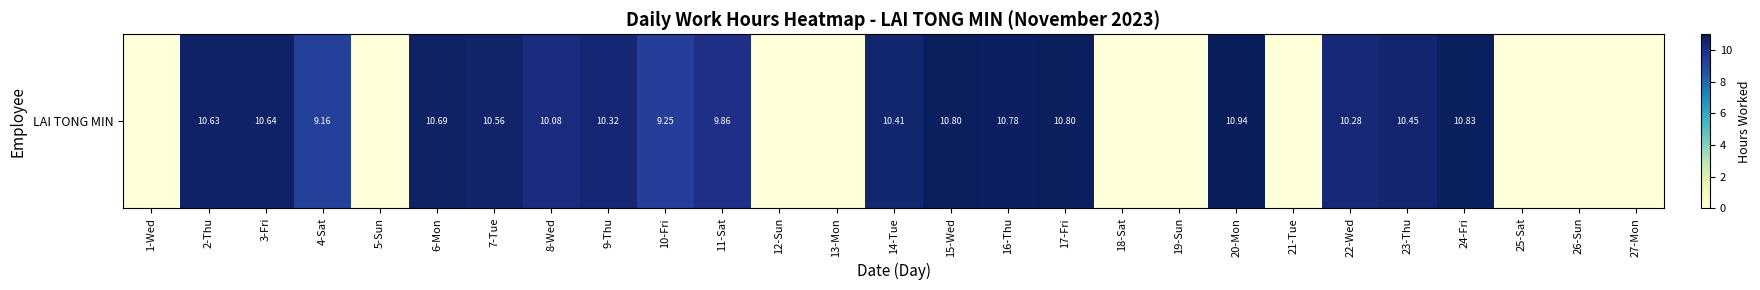

Reading left to right, what are all the values shown in this chart?

1-Wed=0.0	2-Thu=10.6	3-Fri=10.6	4-Sat=9.2	5-Sun=0.0	6-Mon=10.7	7-Tue=10.6	8-Wed=10.1	9-Thu=10.3	10-Fri=9.2	11-Sat=9.9	12-Sun=0.0	13-Mon=0.0	14-Tue=10.4	15-Wed=10.8	16-Thu=10.8	17-Fri=10.8	18-Sat=0.0	19-Sun=0.0	20-Mon=10.9	21-Tue=0.0	22-Wed=10.3	23-Thu=10.4	24-Fri=10.8	25-Sat=0.0	26-Sun=0.0	27-Mon=0.0